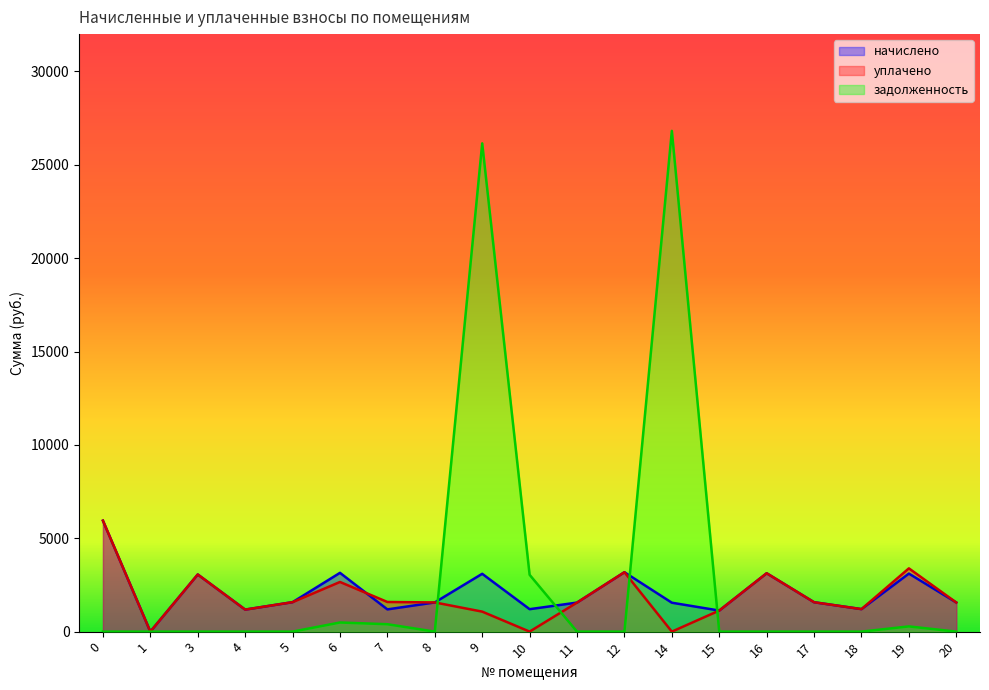

What is the average value of the задолженность series?

3009.3